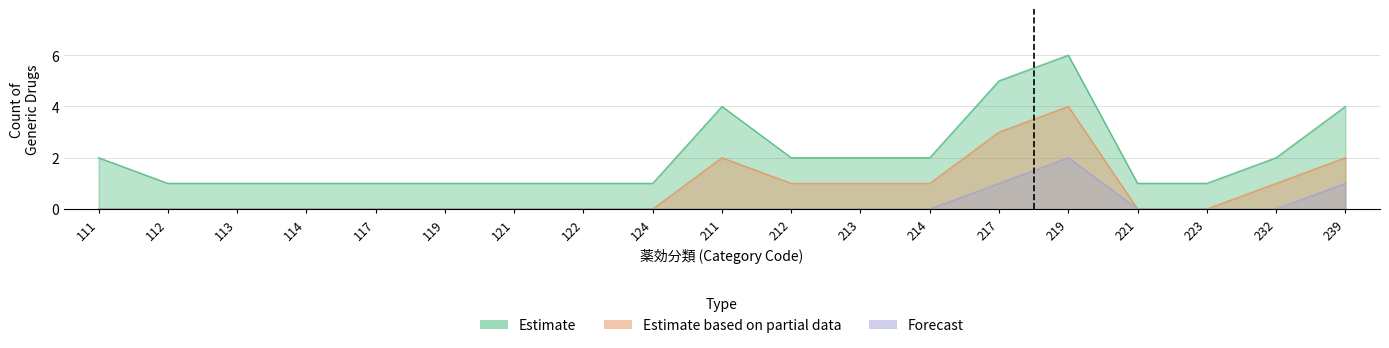

What is the minimum value shown in the chart?

1